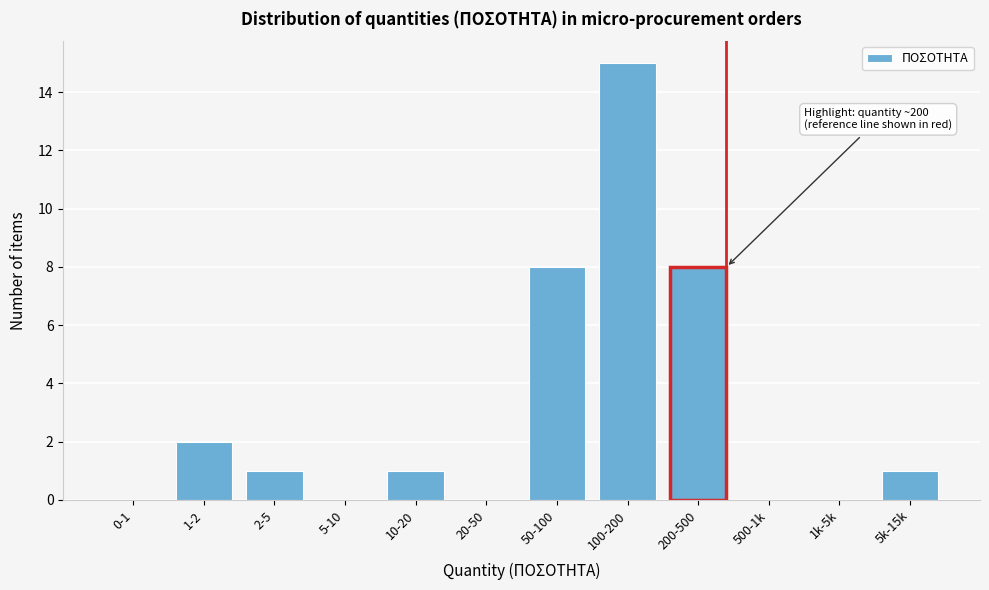

Reading left to right, list all the values displayed in this chart.

0-1=0	1-2=2	2-5=1	5-10=0	10-20=1	20-50=0	50-100=8	100-200=15	200-500=8	500-1k=0	1k-5k=0	5k-15k=1